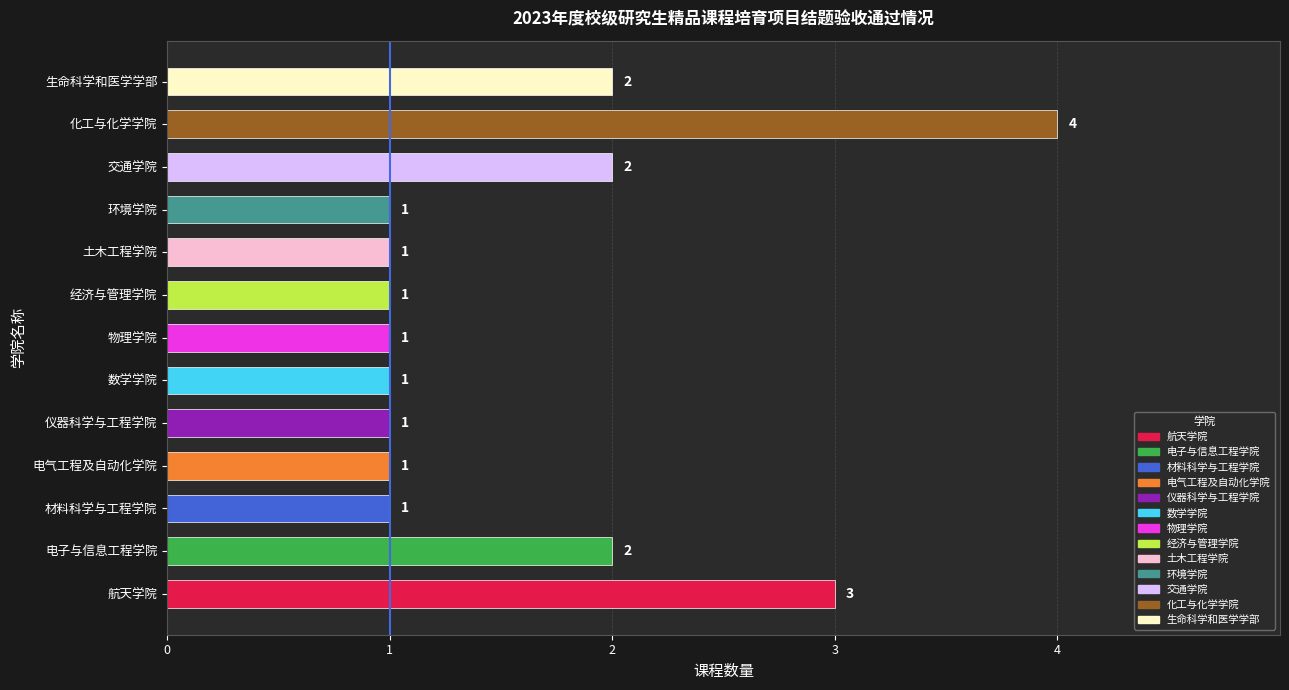

The chart shows a value of 1 at 环境学院. True or false?

True